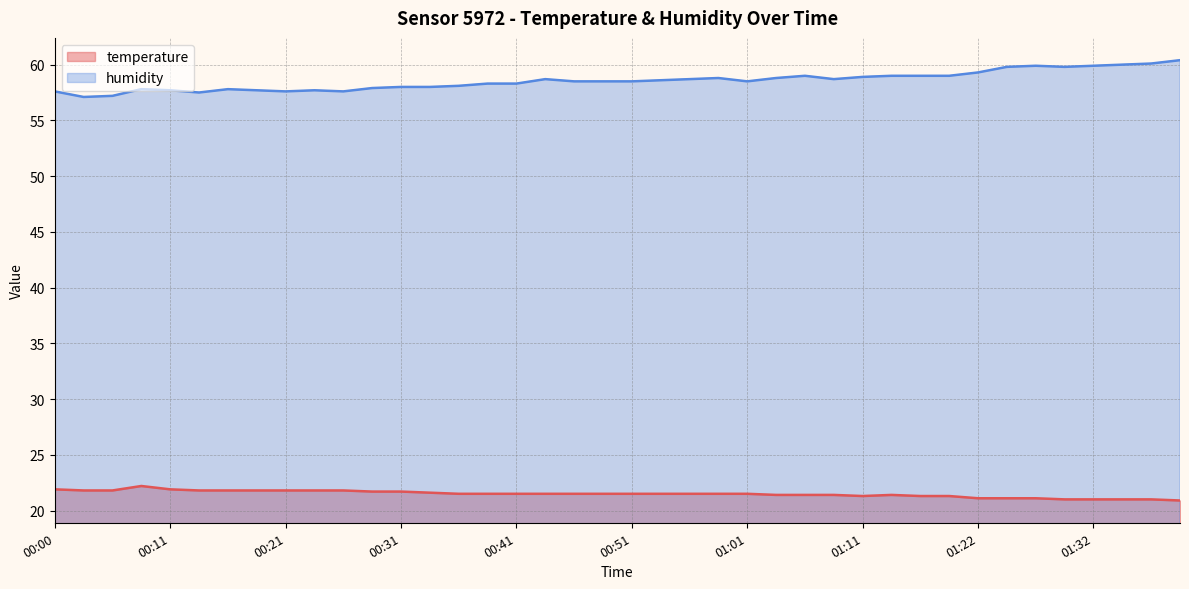

List the series in order of their overall mean, lowest first.

temperature, humidity